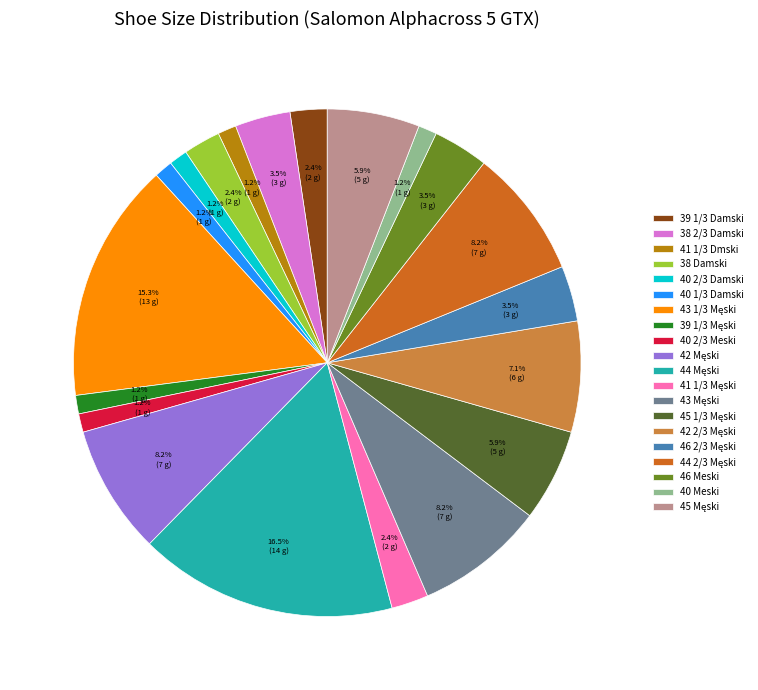

Does 39 1/3 Damski represent more than half of the total?

No